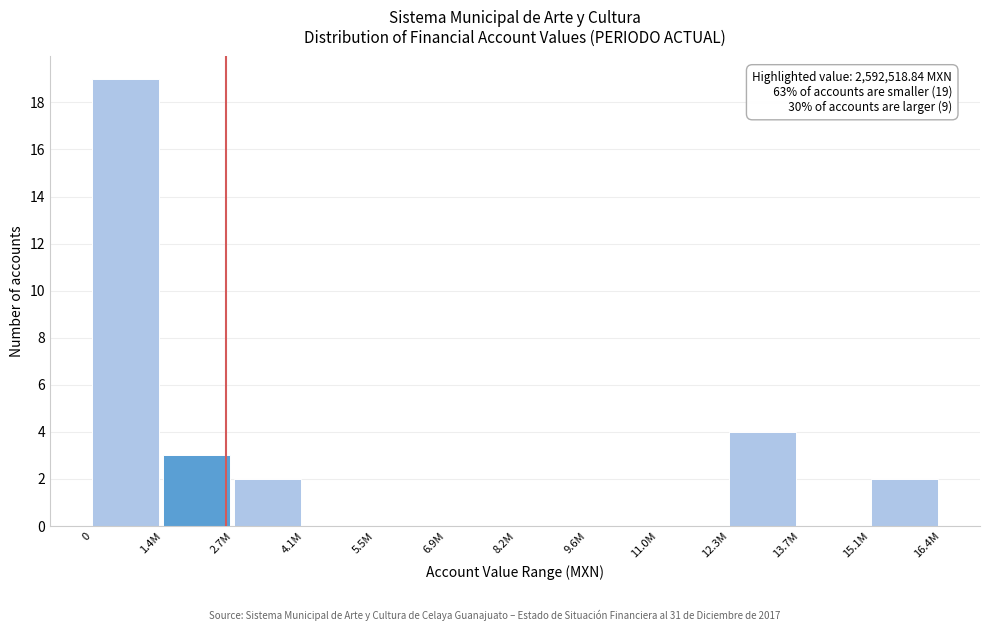

Reading left to right, extract all data points from this chart.

0=19	1.4M=3	2.7M=2	4.1M=0	5.5M=0	6.9M=0	8.2M=0	9.6M=0	11.0M=0	12.3M=4	13.7M=0	15.1M=2